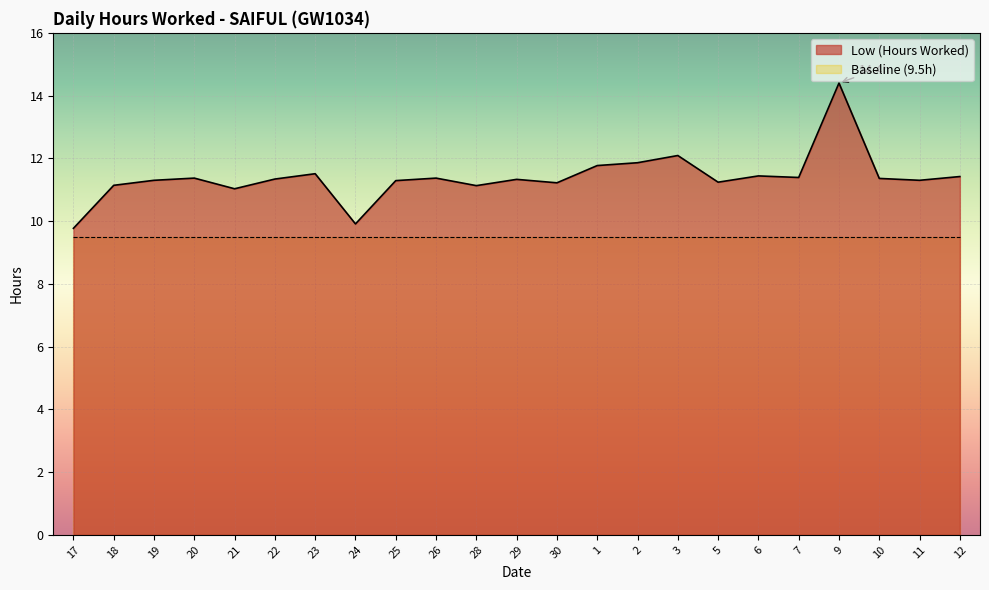

How many values are below 11?

2